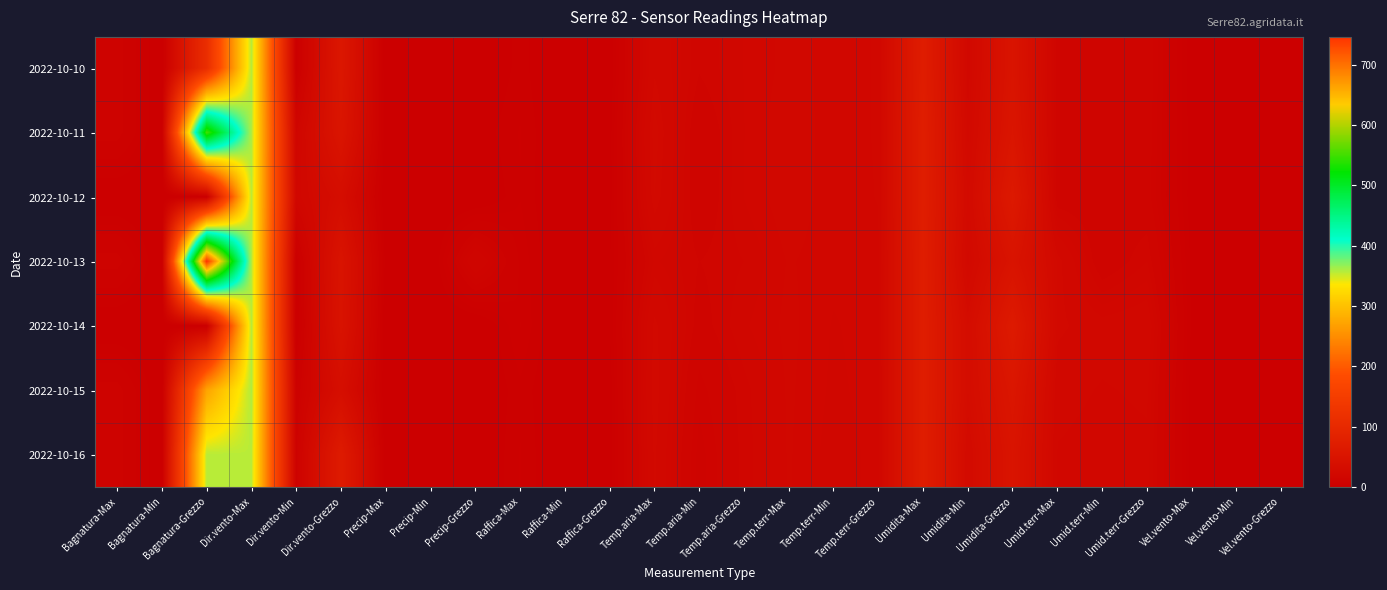

List the series in order of their peak value, highest first.

2022-10-13, 2022-10-11, 2022-10-15, 2022-10-10, 2022-10-14, 2022-10-16, 2022-10-12